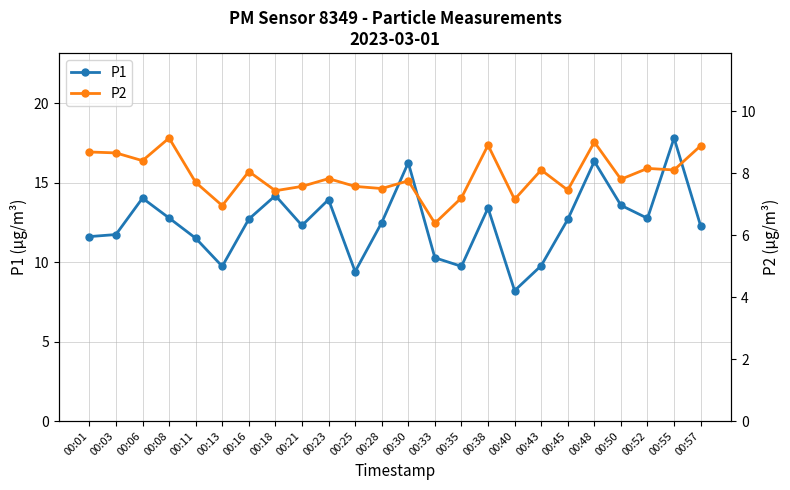

Reading left to right, what are all the values shown in this chart?

P1: 11.6	11.7	14.0	12.8	11.5	9.7	12.7	14.2	12.3	13.9	9.4	12.5	16.2	10.3	9.7	13.4	8.2	9.8	12.7	16.3	13.6	12.8	17.8	12.3
P2: 8.7	8.7	8.4	9.1	7.7	7.0	8.1	7.4	7.6	7.8	7.6	7.5	7.8	6.4	7.2	8.9	7.2	8.1	7.5	9.0	7.8	8.2	8.1	8.9